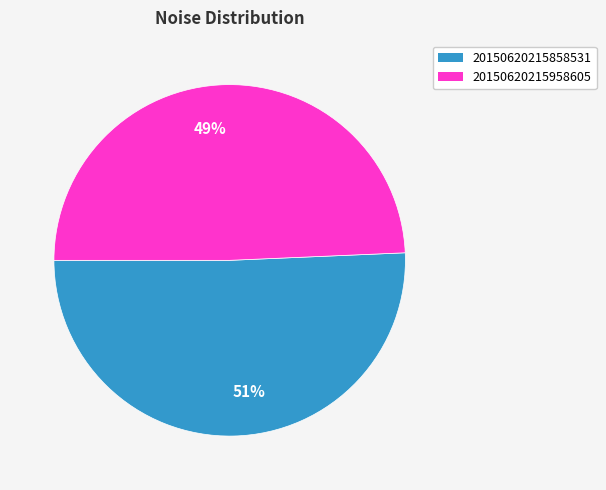

Is the sum of 49% and 51% greater than half?

Yes